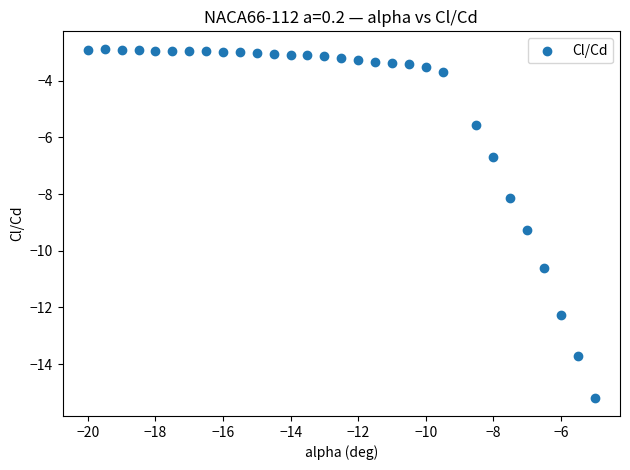

What is the range of X values (max minus min)?

15.0